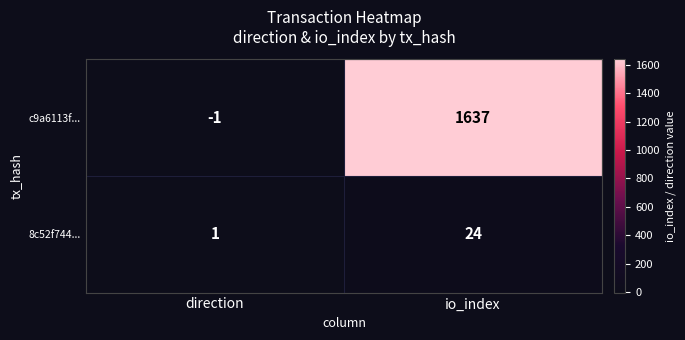

Reading right to left, what are all the values shown in this chart?

c9a6113f...: 1637	-1
8c52f744...: 24	1